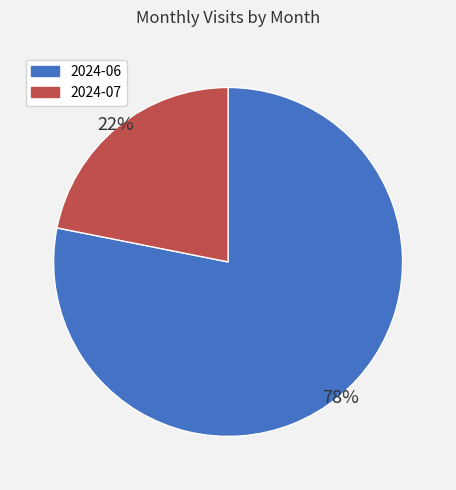

To the nearest percent, what is the difference between the largest and smallest slice percentages?

56%